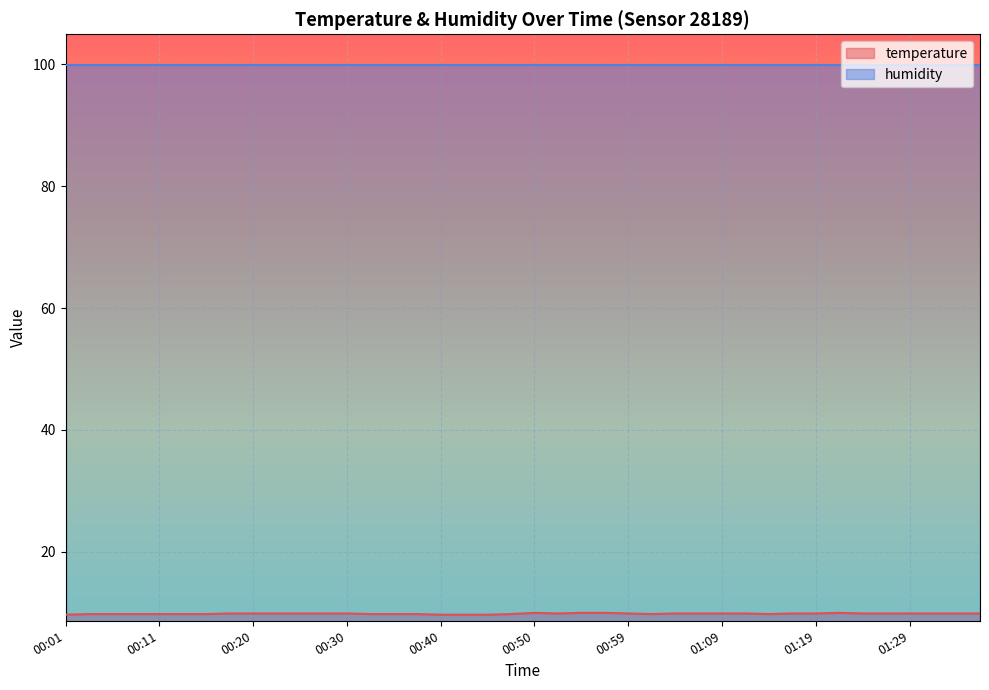

Rank the categories by value from lowest to highest.

00:01, 00:40, 00:42, 00:45, 00:03, 00:06, 00:08, 00:11, 00:13, 00:16, 00:33, 00:35, 00:38, 00:47, 01:02, 01:14, 00:18, 00:20, 00:23, 00:25, 00:28, 00:30, 00:52, 00:59, 01:04, 01:07, 01:09, 01:12, 01:17, 01:19, 01:24, 01:26, 01:29, 01:31, 01:34, 01:36, 00:50, 00:55, 00:57, 01:21